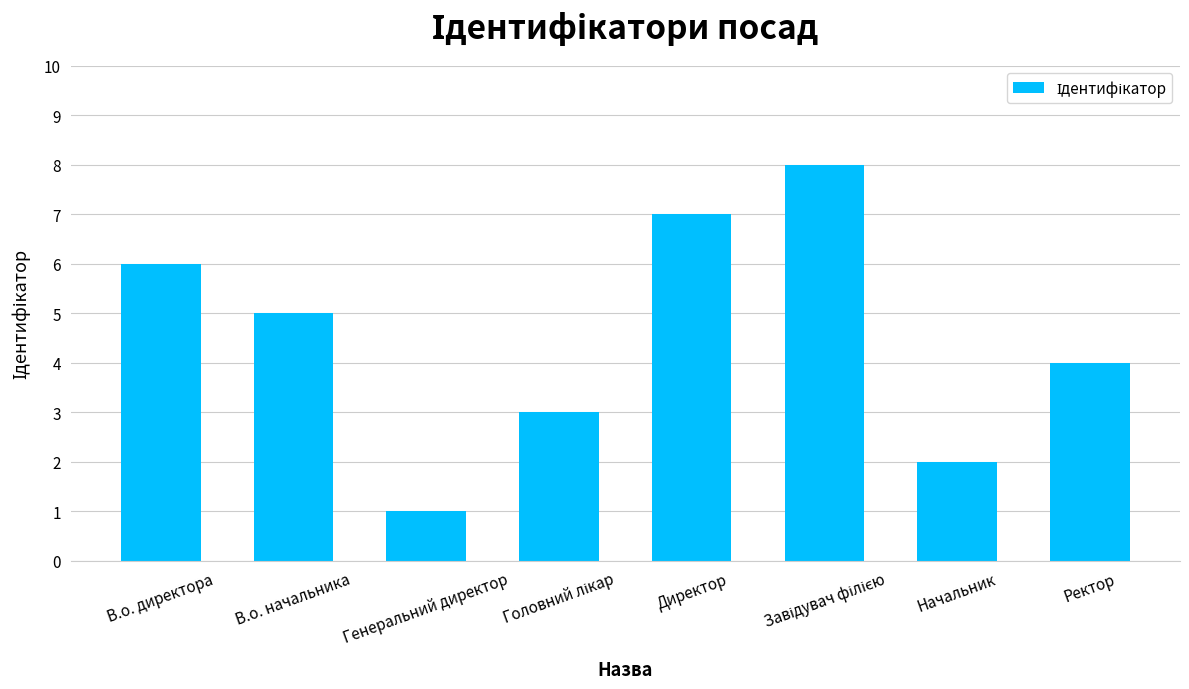

What is the greatest value displayed?

8